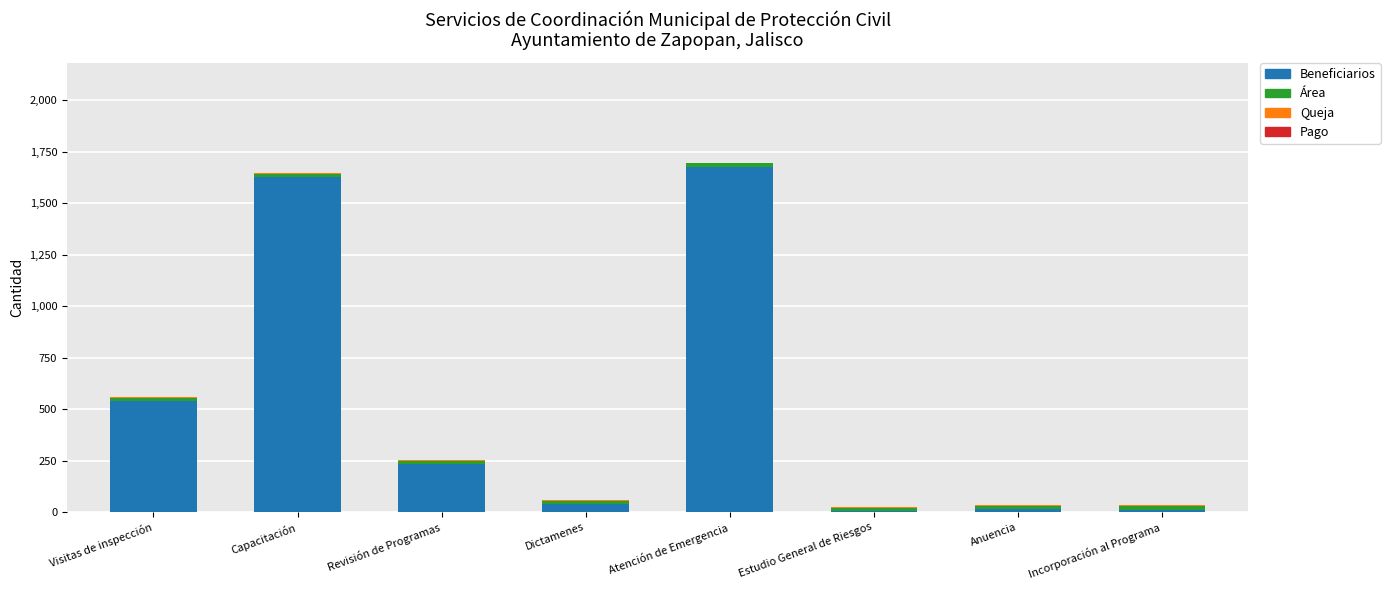

True or false: Beneficiarios has a value of 1627 at Capacitación.

True